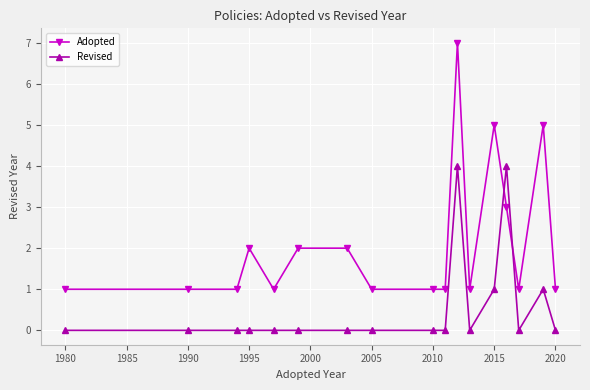

Which series has the widest spread of values?

Adopted